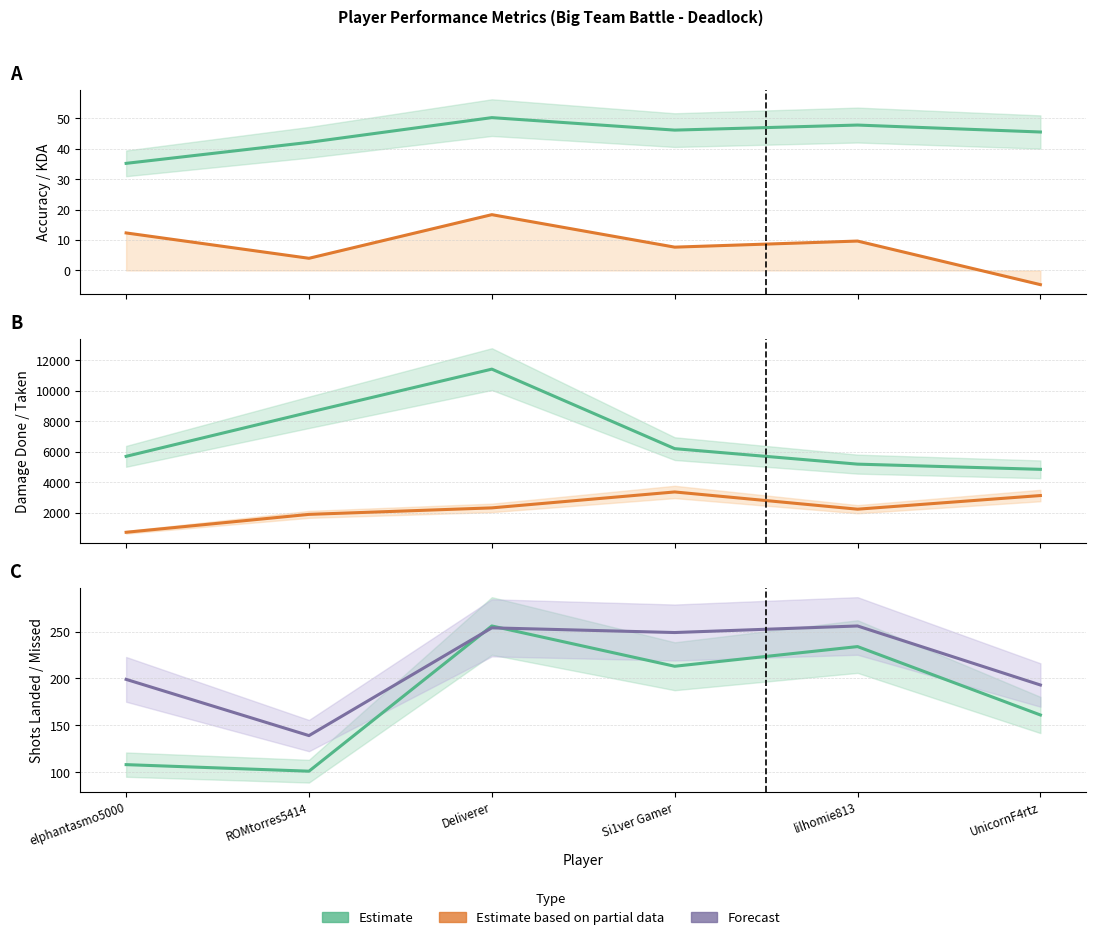

What position from the left is Si1ver Gamer?

4